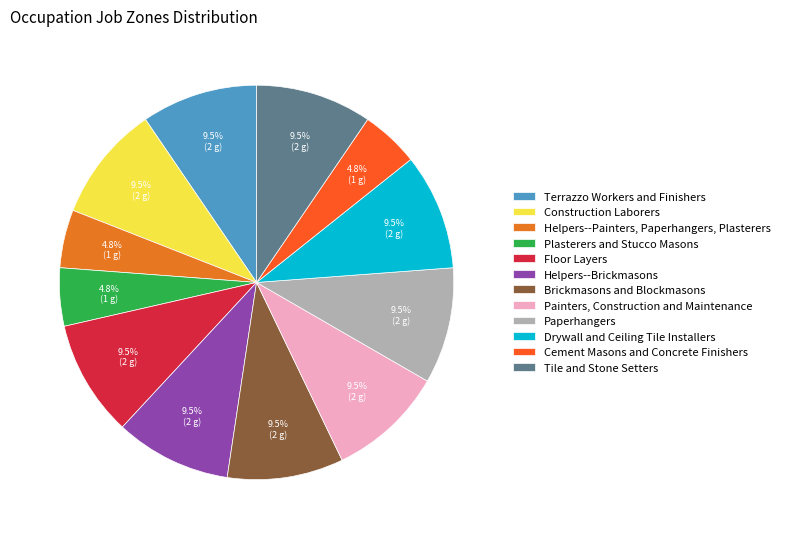

Approximately how many times larger is the value at Tile and Stone Setters compared to Paperhangers?

1.0